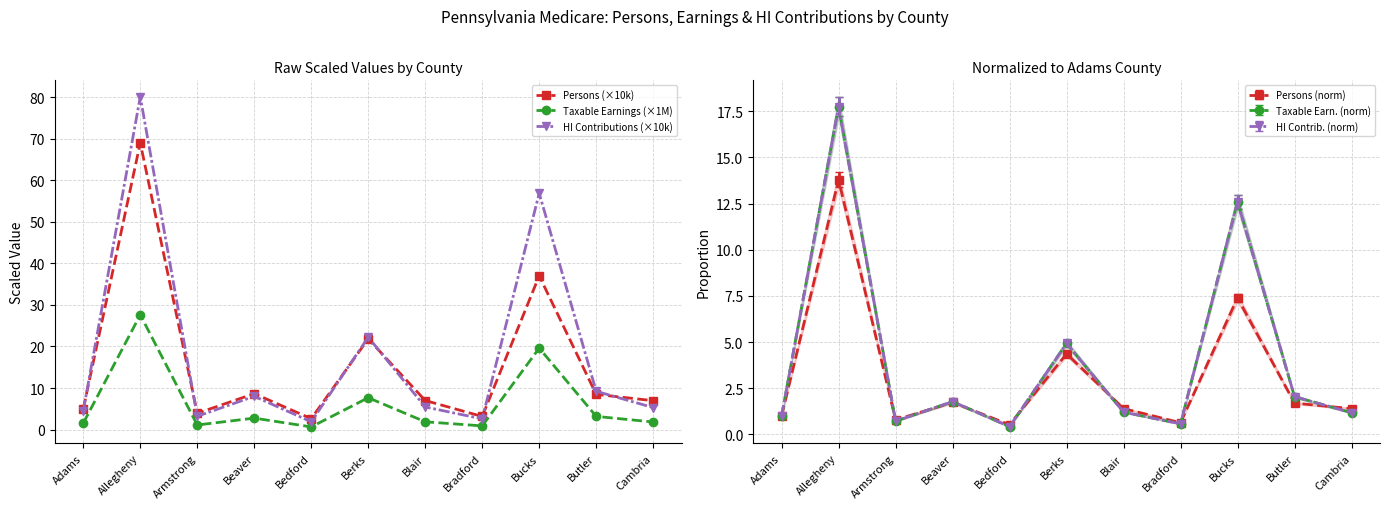

What is the label of the 10th point from the right?

Allegheny